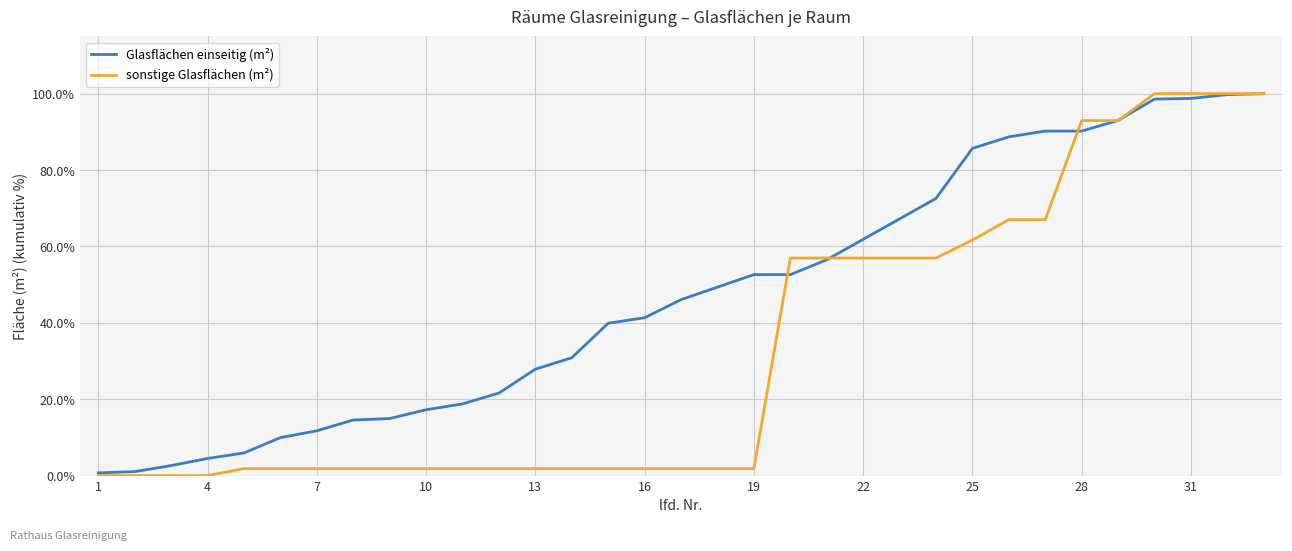

Which series has the widest spread of values?

sonstige Glasflächen (m²)